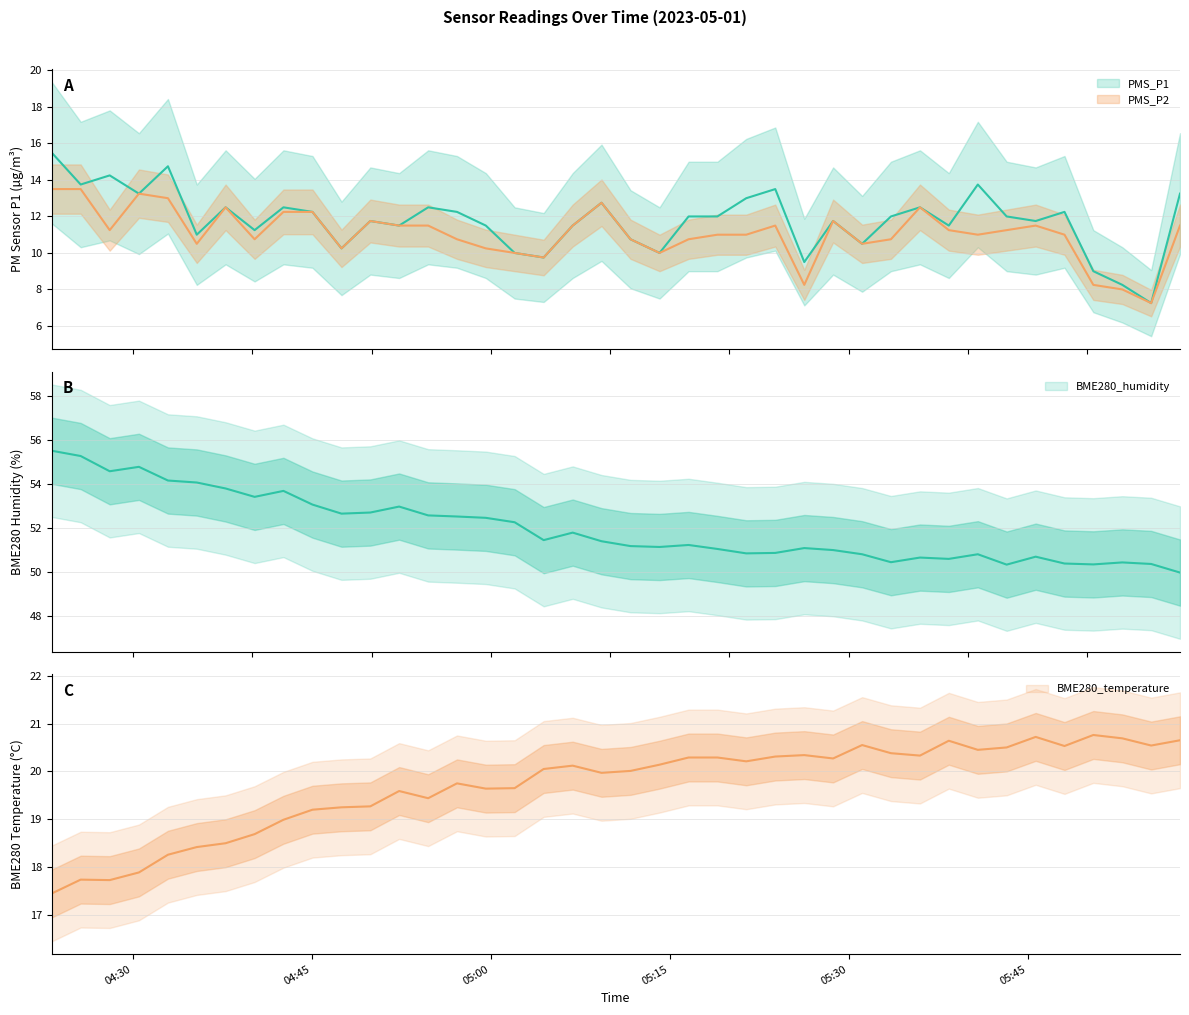

True or false: PMS_P2 and BME280_temperature intersect in this chart.

False